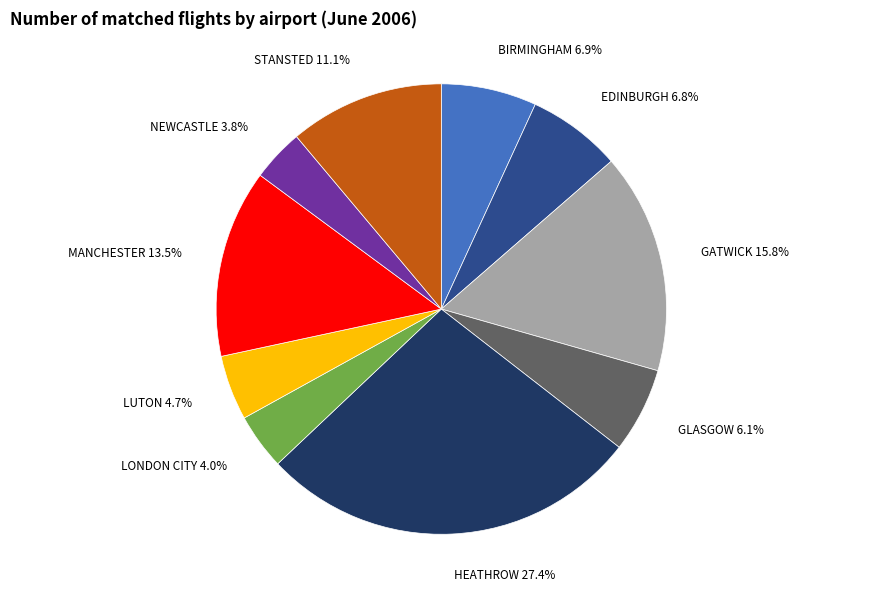

Does GLASGOW represent more than half of the total?

No